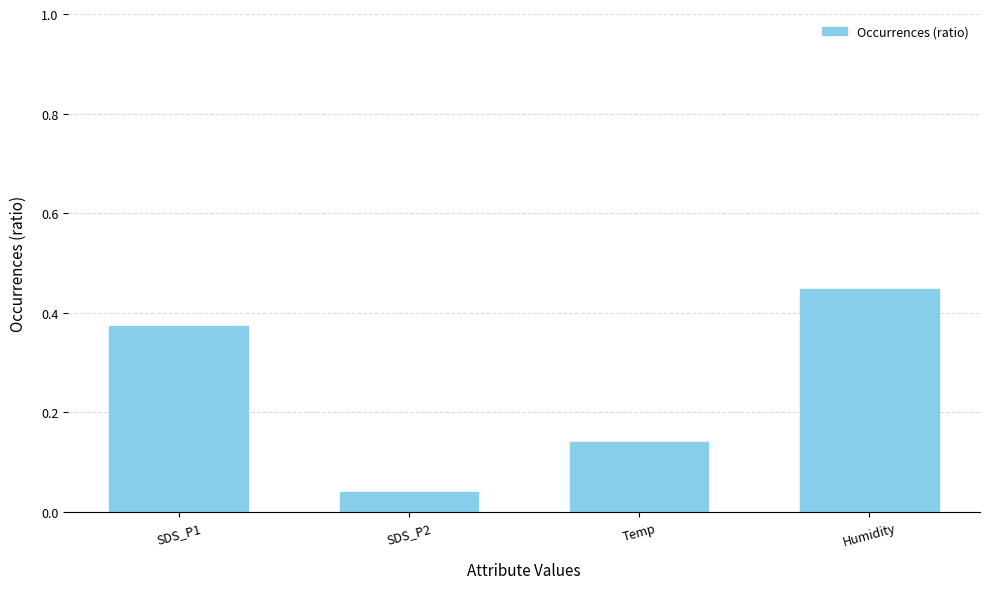

Where is the data nearest to the value 0?

SDS_P2